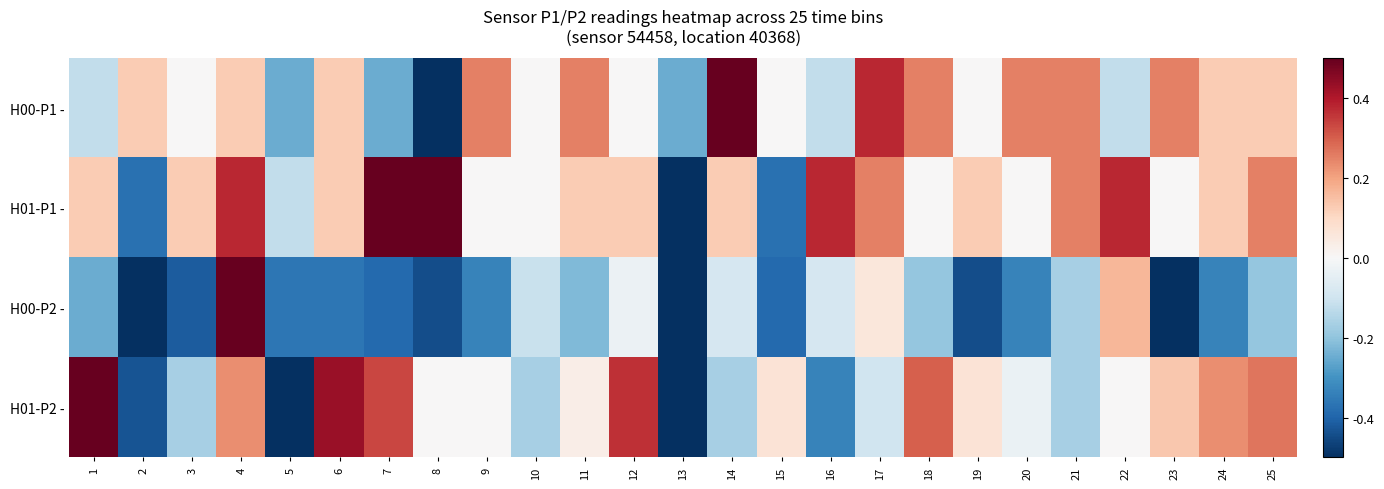

Reading right to left, list all the values displayed in this chart.

H00-P1 -: 25=0.1	24=0.1	23=0.2	22=-0.1	21=0.2	20=0.2	19=0.0	18=0.2	17=0.4	16=-0.1	15=0.0	14=0.5	13=-0.2	12=0.0	11=0.2	10=0.0	9=0.2	8=-0.5	7=-0.2	6=0.1	5=-0.2	4=0.1	3=0.0	2=0.1	1=-0.1
H01-P1 -: 25=0.2	24=0.1	23=0.0	22=0.4	21=0.2	20=0.0	19=0.1	18=0.0	17=0.2	16=0.4	15=-0.4	14=0.1	13=-0.5	12=0.1	11=0.1	10=0.0	9=0.0	8=0.5	7=0.5	6=0.1	5=-0.1	4=0.4	3=0.1	2=-0.4	1=0.1
H00-P2 -: 25=-0.2	24=-0.3	23=-0.5	22=0.2	21=-0.2	20=-0.3	19=-0.4	18=-0.2	17=0.1	16=-0.1	15=-0.4	14=-0.1	13=-0.5	12=-0.0	11=-0.2	10=-0.1	9=-0.3	8=-0.4	7=-0.4	6=-0.4	5=-0.4	4=0.5	3=-0.4	2=-0.5	1=-0.2
H01-P2 -: 25=0.3	24=0.2	23=0.1	22=0.0	21=-0.2	20=-0.0	19=0.1	18=0.3	17=-0.1	16=-0.3	15=0.1	14=-0.2	13=-0.5	12=0.4	11=0.0	10=-0.2	9=0.0	8=0.0	7=0.3	6=0.4	5=-0.5	4=0.2	3=-0.2	2=-0.4	1=0.5